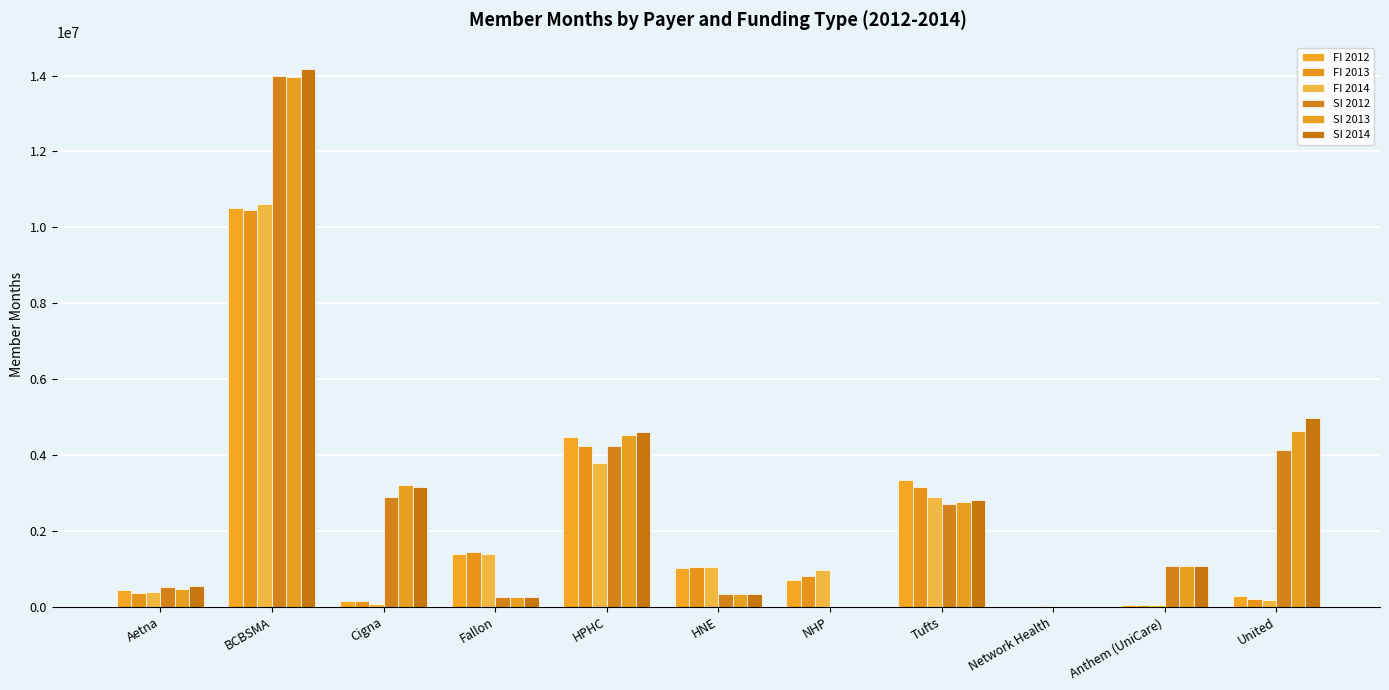

Rank the categories by SI 2012 value from highest to lowest.

BCBSMA, HPHC, United, Cigna, Tufts, Anthem (UniCare), Aetna, HNE, Fallon, NHP, Network Health